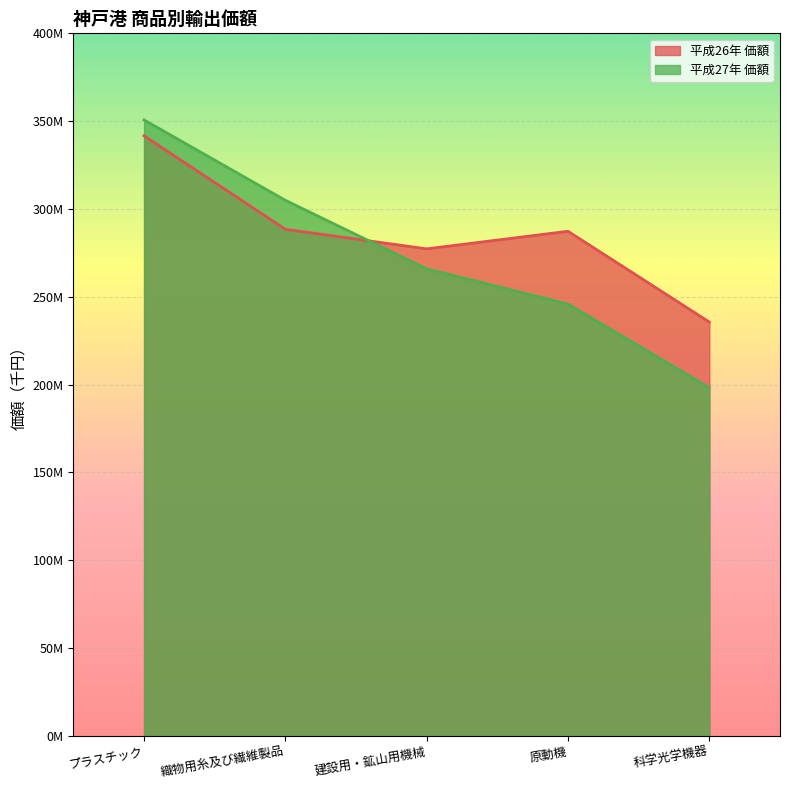

What is the label of the 2nd point from the right?

原動機